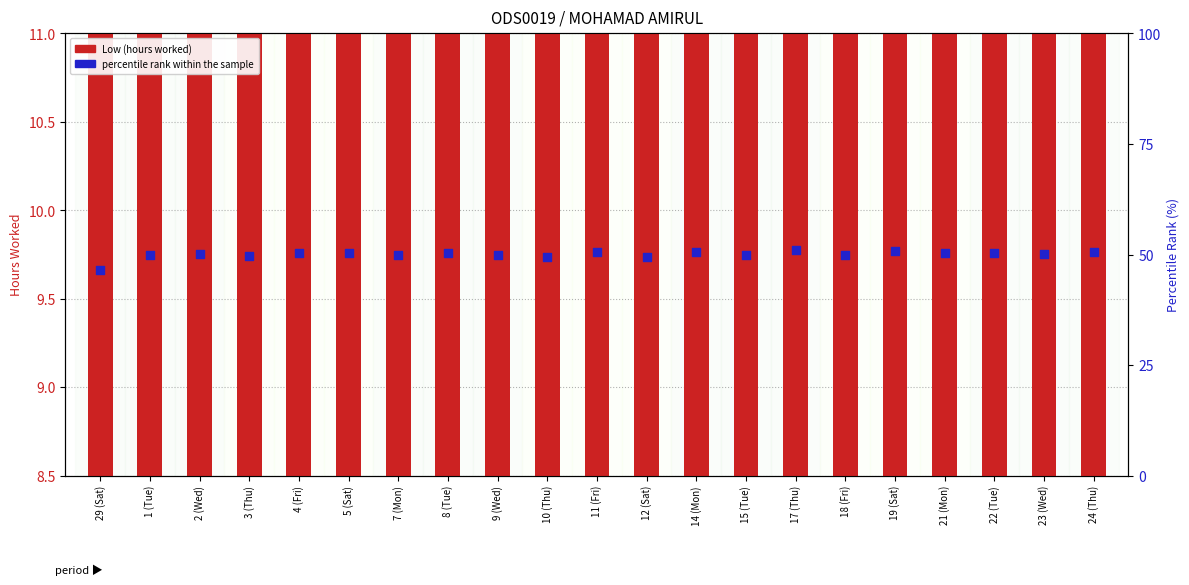

Which series has the widest spread of Y values?

percentile rank within the sample